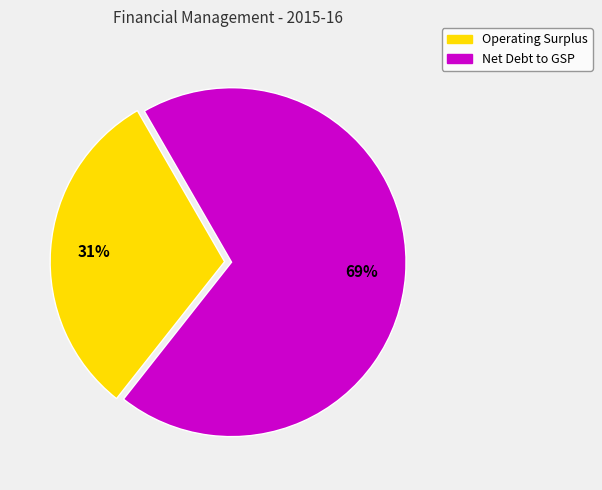

To the nearest percent, what percentage of the pie is Net Debt to GSP?

69%